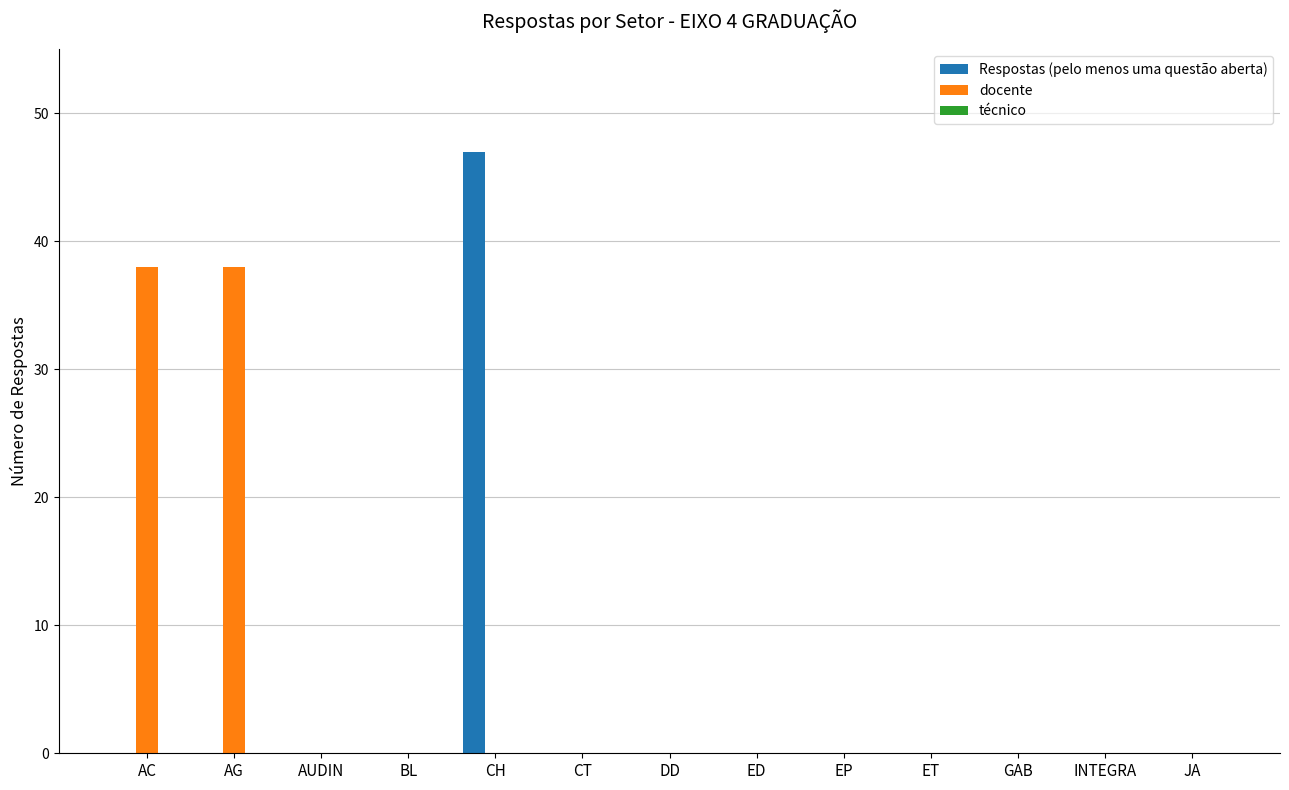

What is the maximum value for docente?

38